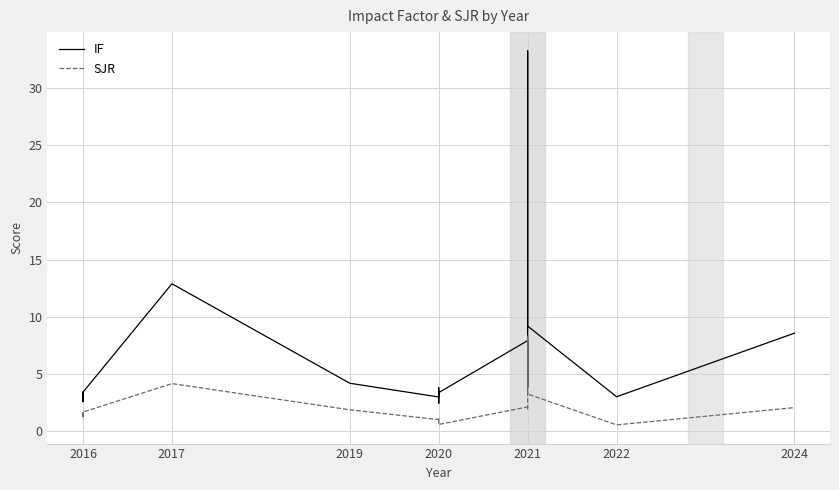

Rank the series at 2017 from lowest to highest value.

SJR, IF